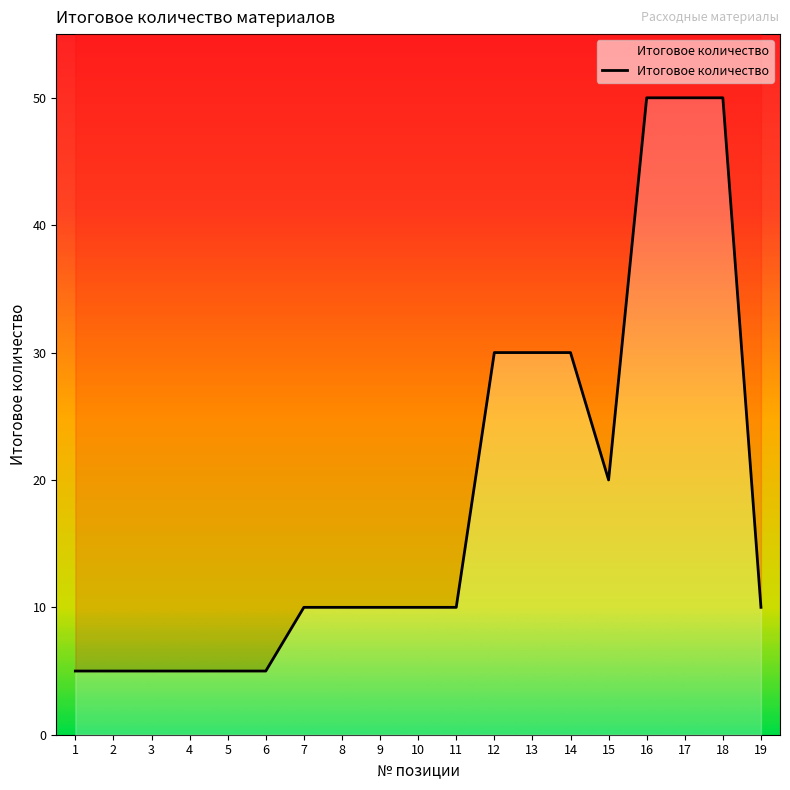

The chart shows a value of 89 at 16. True or false?

False